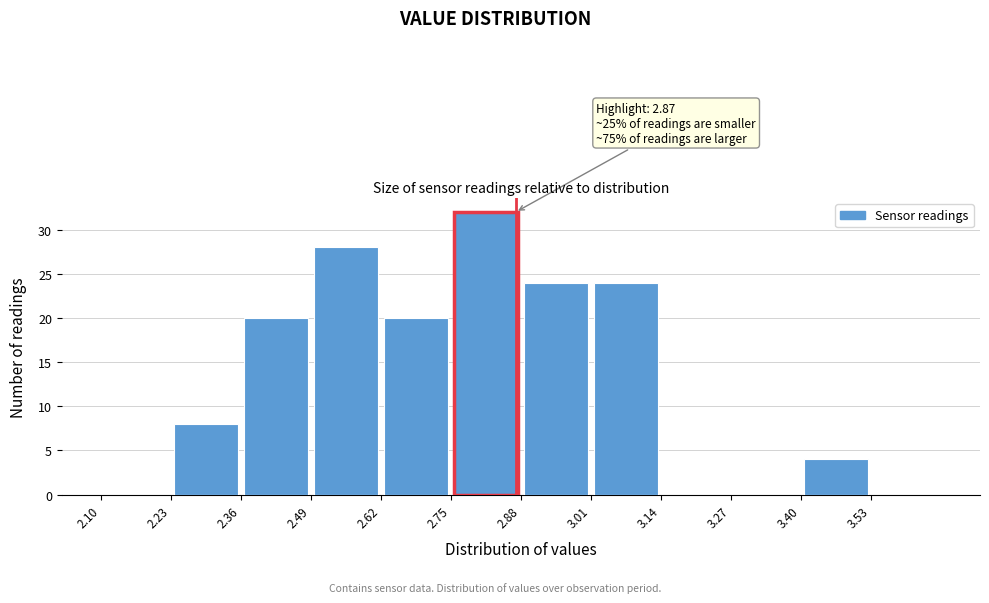

Which range on the x-axis has the tallest bar?

2.75 to 2.88